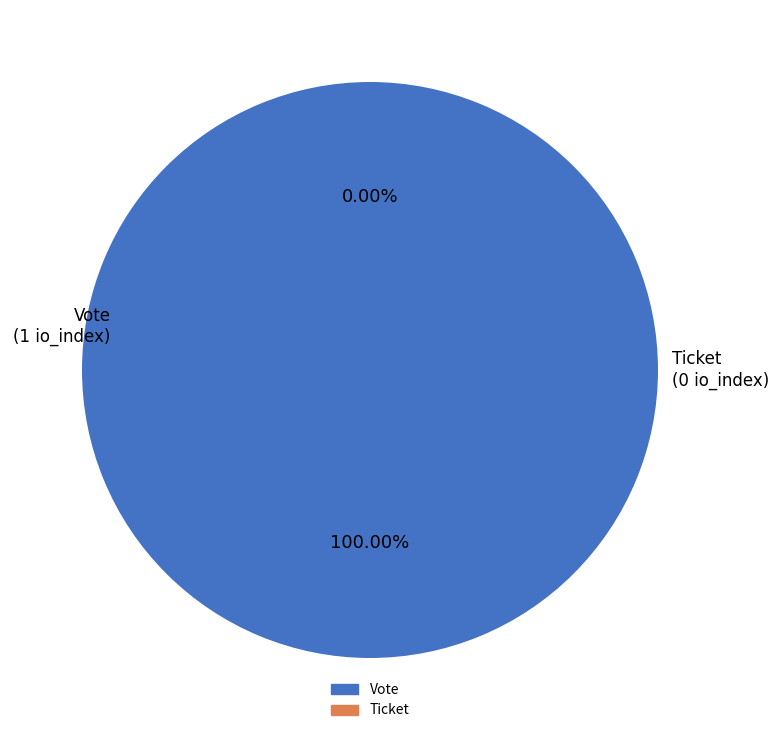

What is the largest slice in the pie chart?

Vote